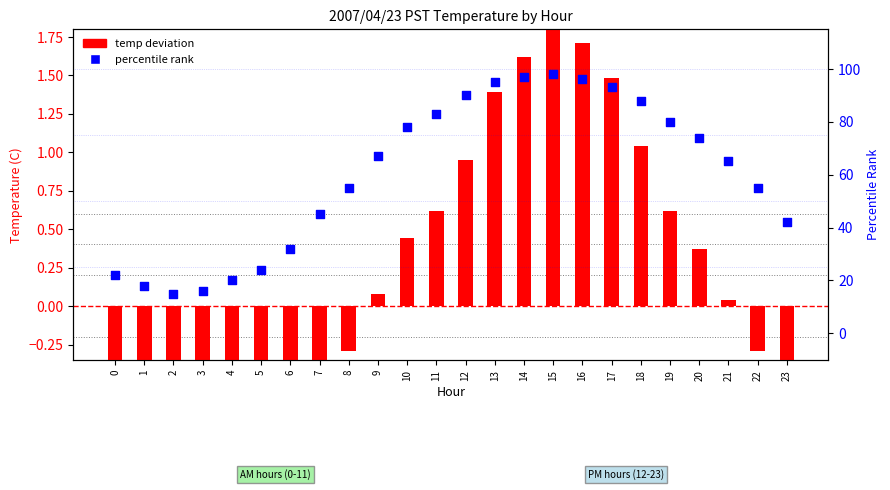

Which series has the largest Y range (max minus min)?

percentile rank